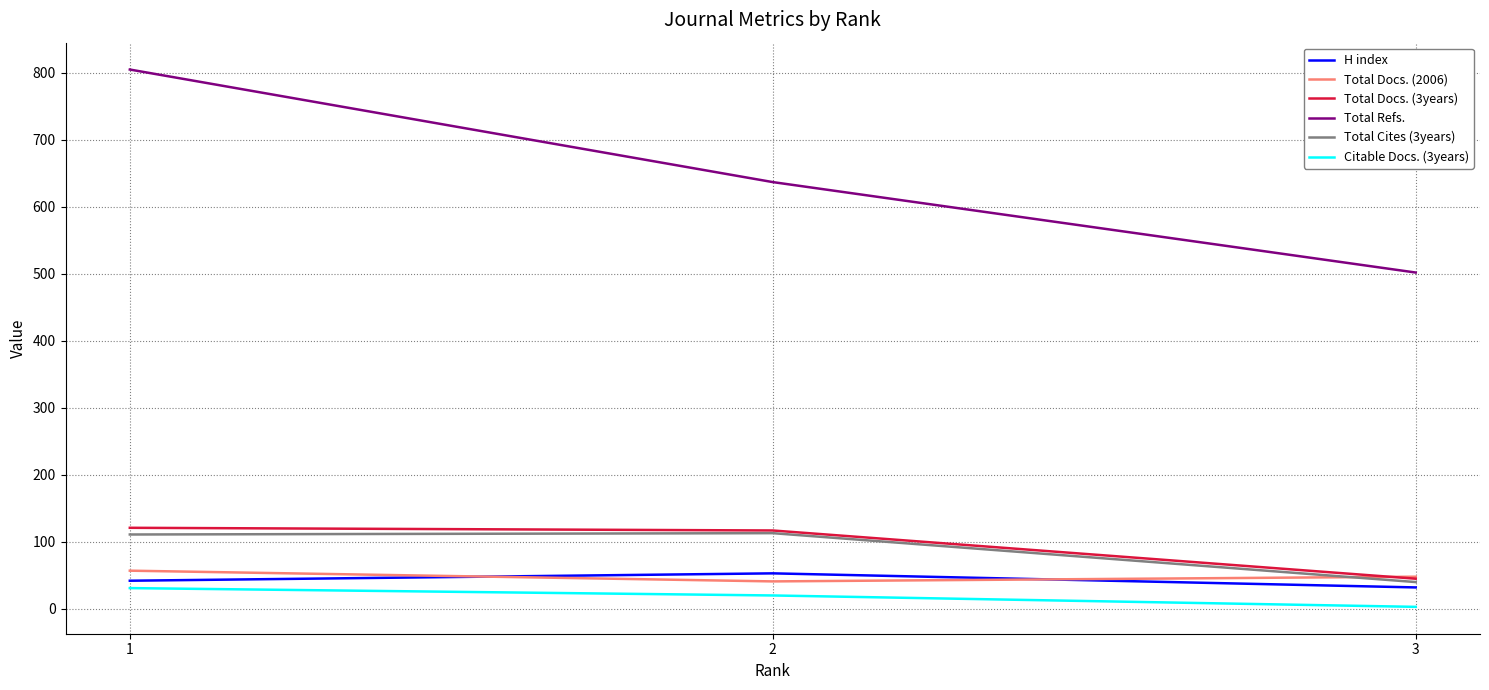

What is the spread (max minus min) of values at 3?

499